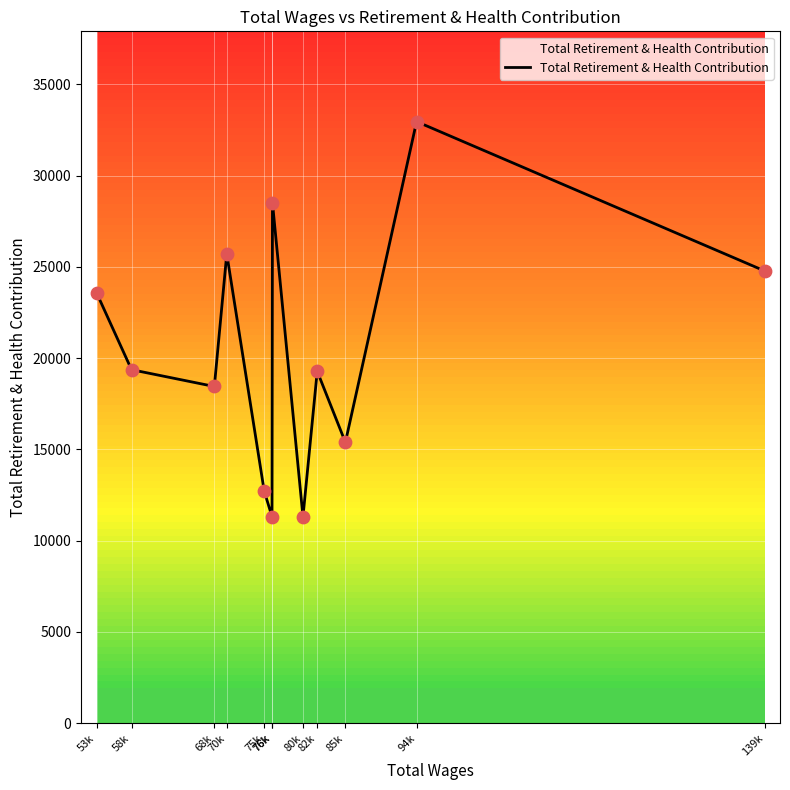

How many lines are shown in the chart?

1